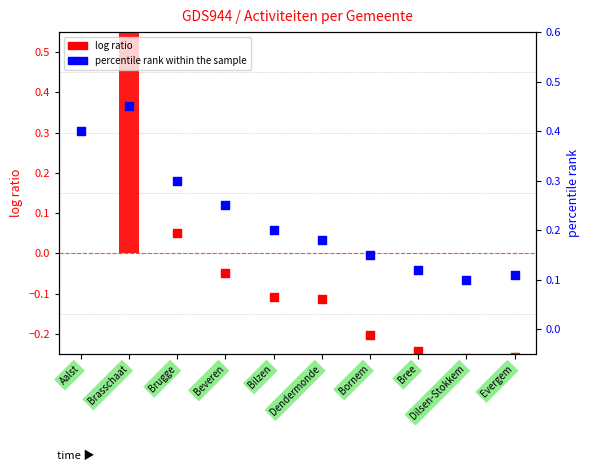

Is the value of percentile rank within the sample at Brasschaat greater than the value of log ratio at Bilzen?

Yes